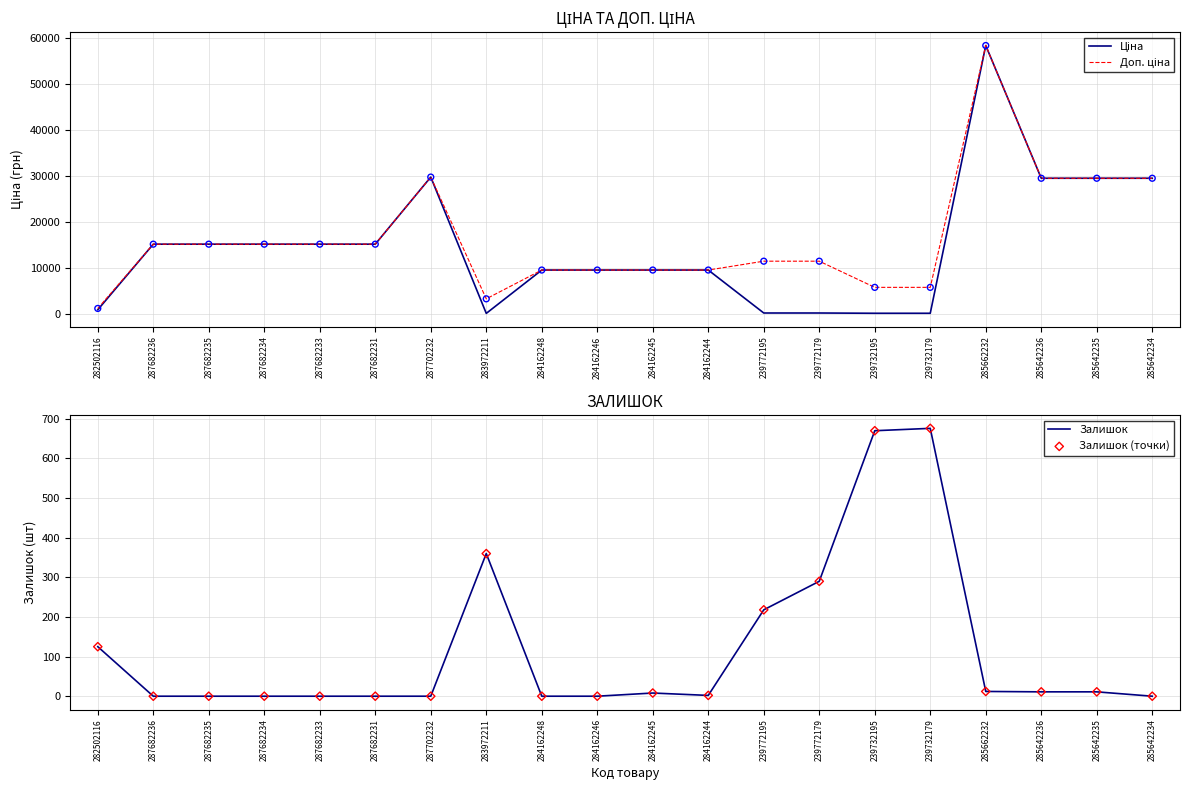

Which series contains the lowest Y value?

Залишок